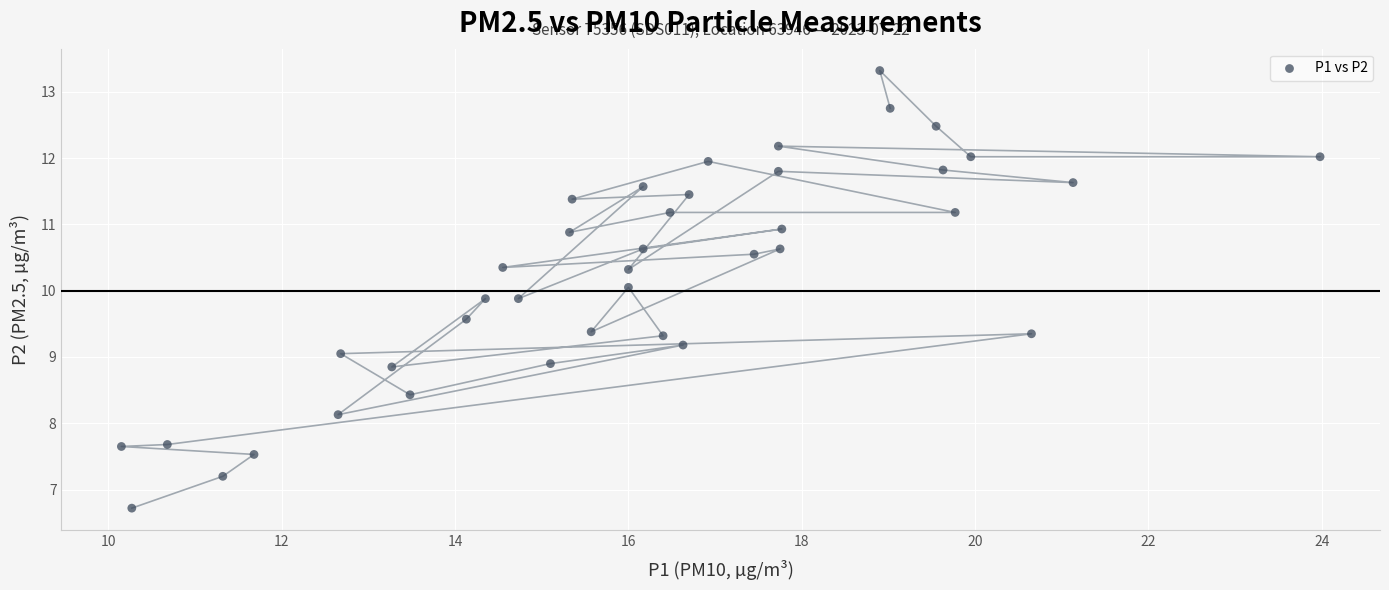

What is the range of Y values (max minus min)?

6.6